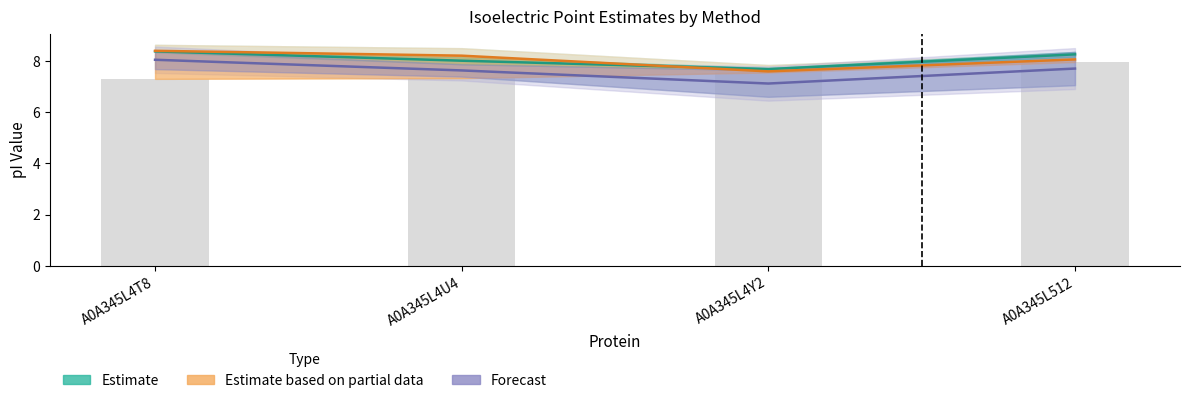

What are all the series names shown in the legend?

Estimate, Estimate based on partial data, Forecast